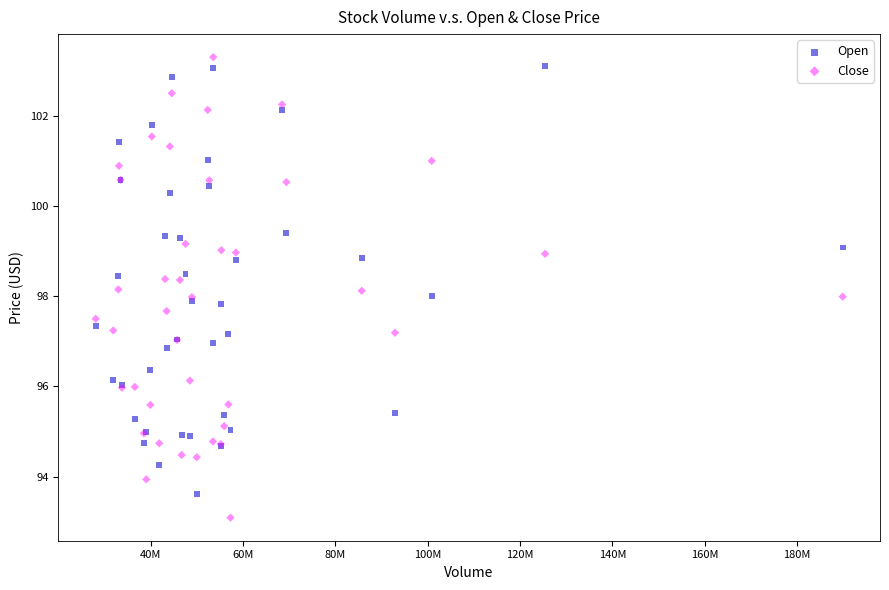

What is the X range (max minus min) for the scatter plot?

161730689.0